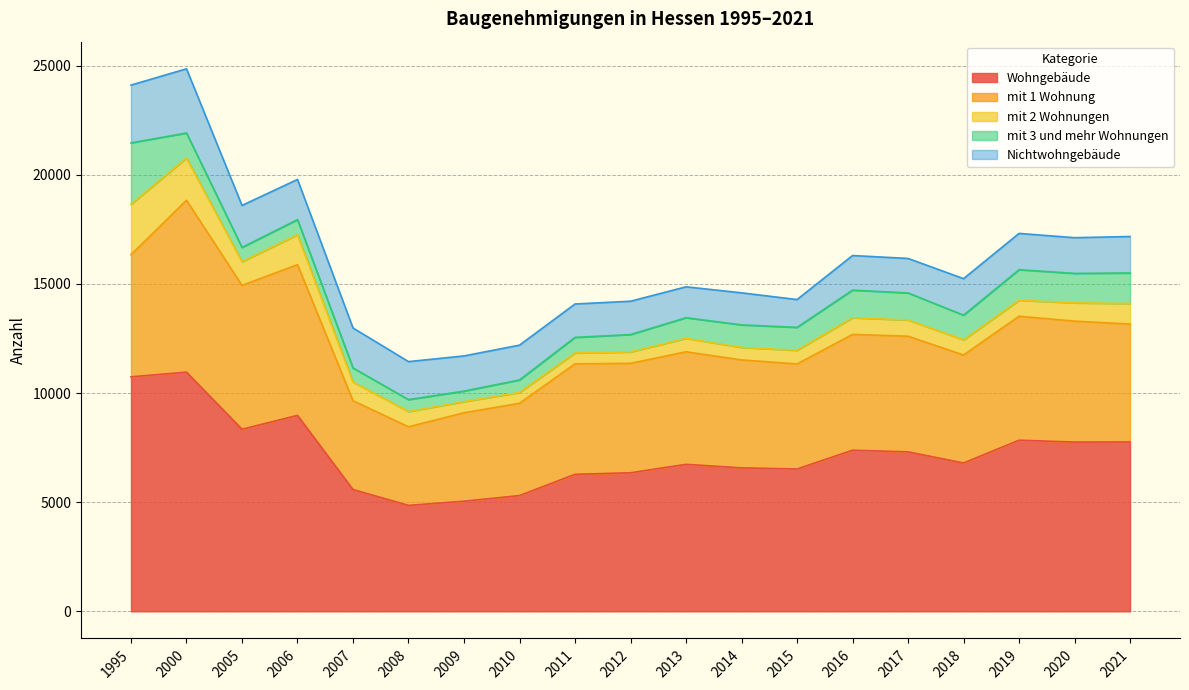

Which series has the largest range (max minus min)?

Wohngebäude